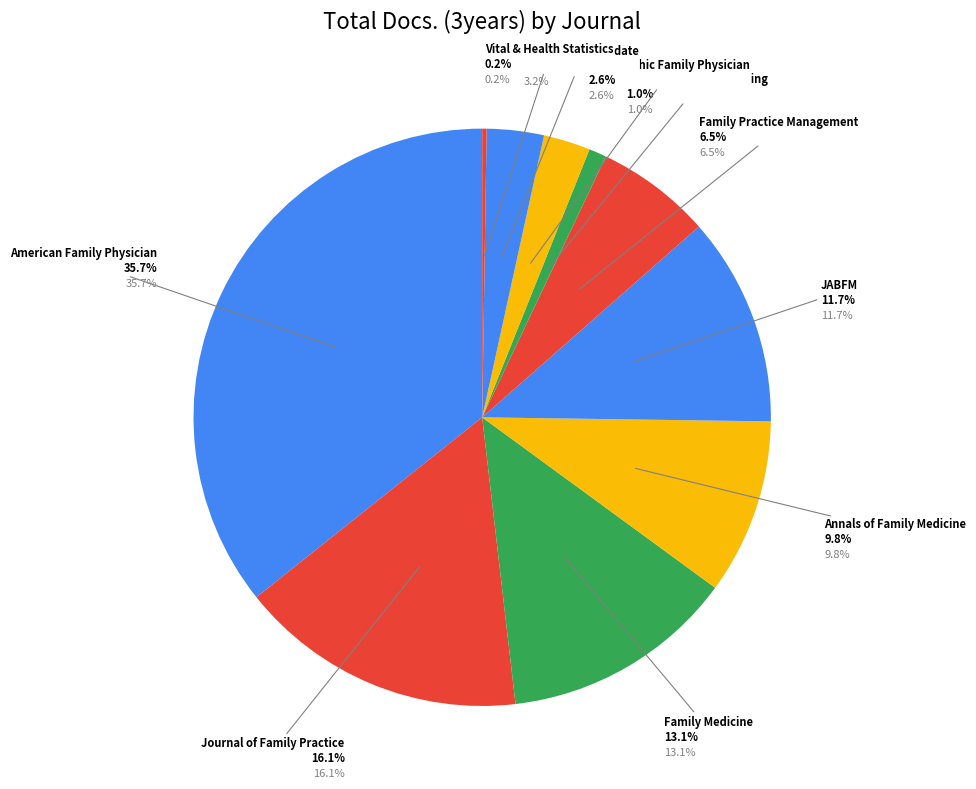

True or false: Annals of Family Medicine accounts for 10% of the total.

True